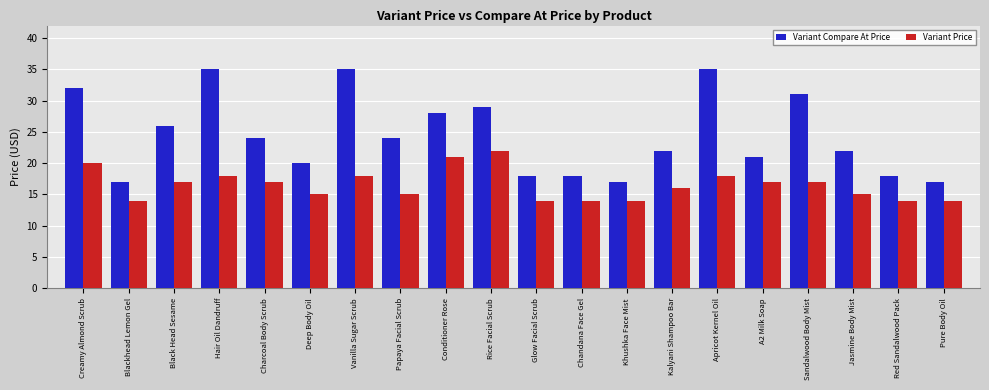

Which series has the largest total across all categories?

Variant Compare At Price